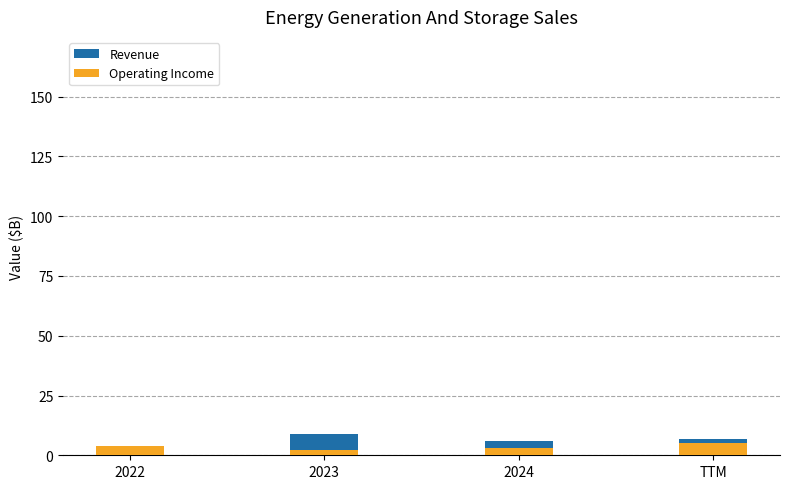

How many categories are shown in the chart?

4